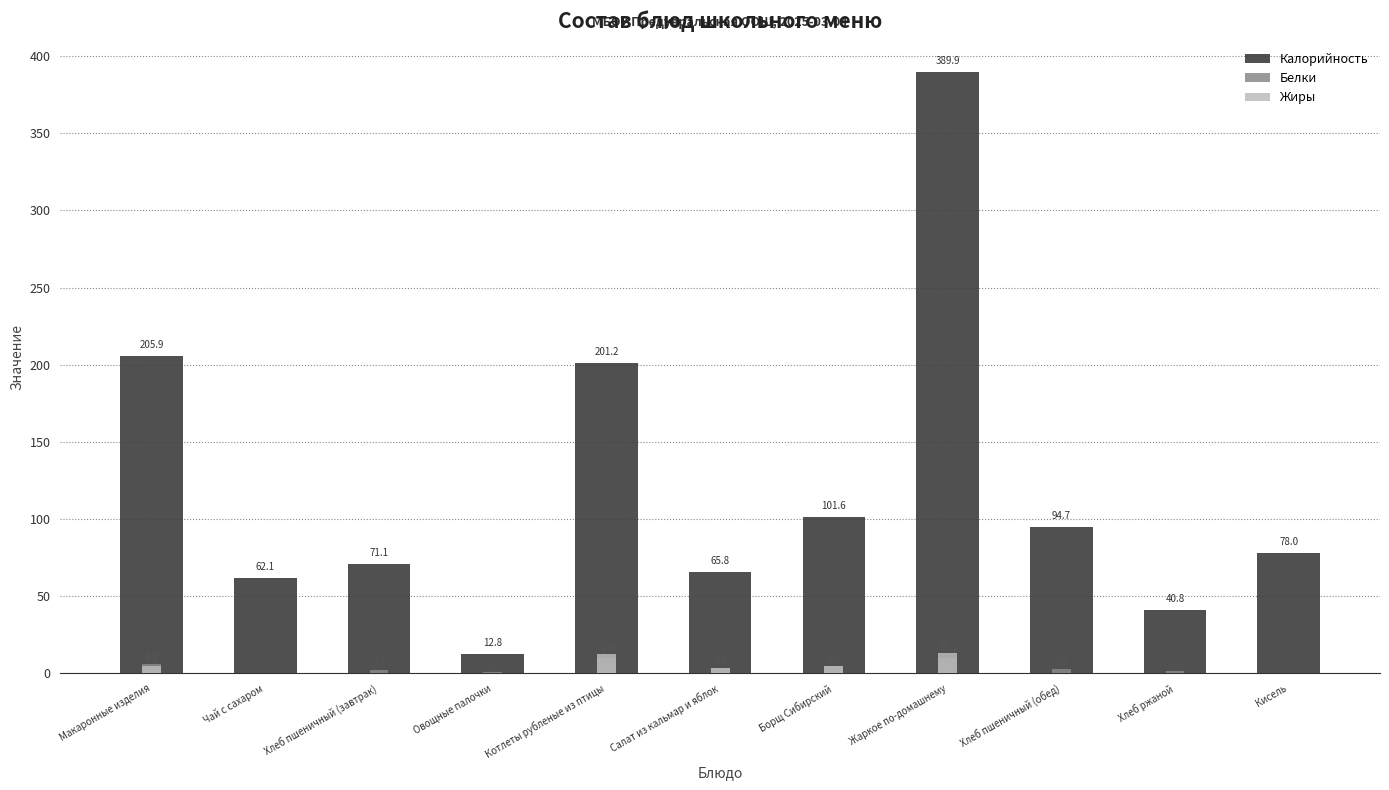

What is the sum of all Жиры values?

39.8